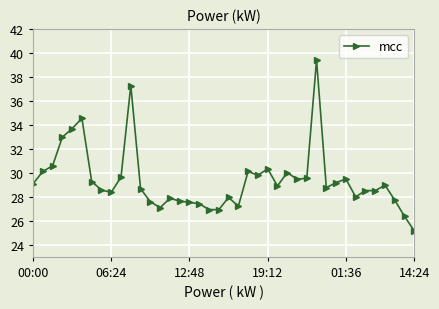

What is the value of the 33rd point from the left?

29.5